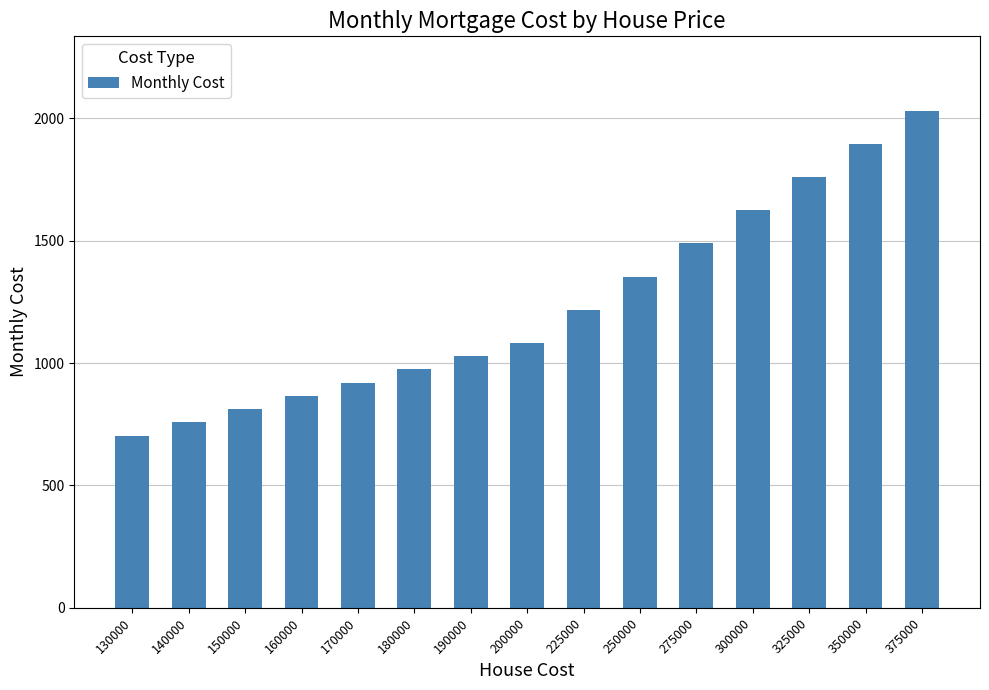

Reading left to right, what are all the values shown in this chart?

130000=704	140000=758	150000=812	160000=866	170000=920	180000=975	190000=1029	200000=1083	225000=1218	250000=1354	275000=1489	300000=1625	325000=1760	350000=1895	375000=2031